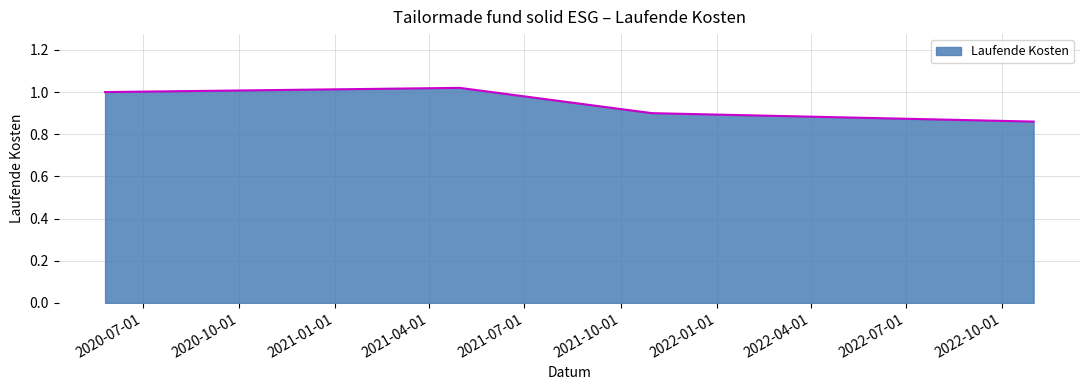

True or false: the data has more than 2 interior local peaks.

False